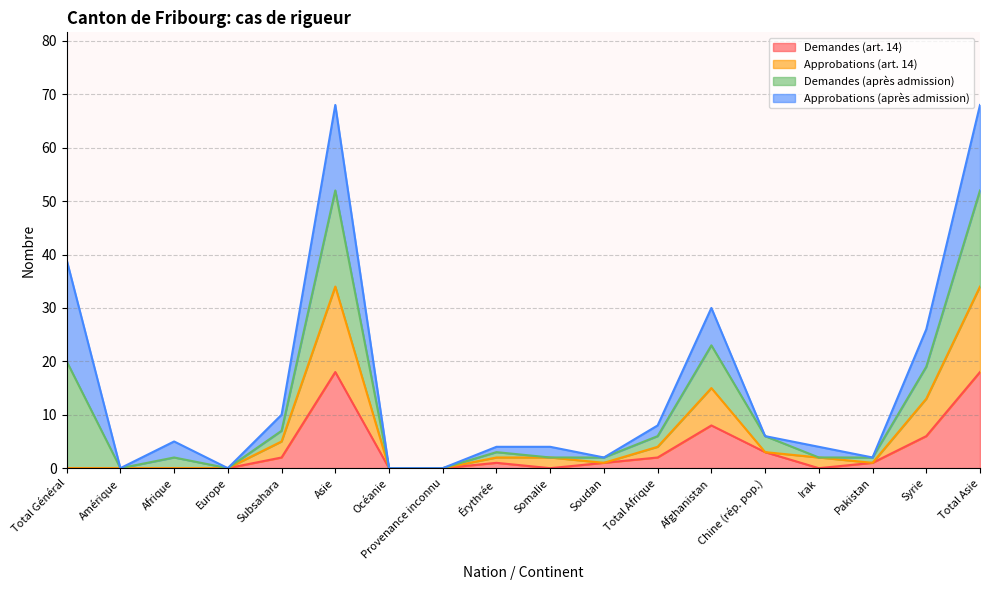

What is the label of the 13th point from the right?

Asie